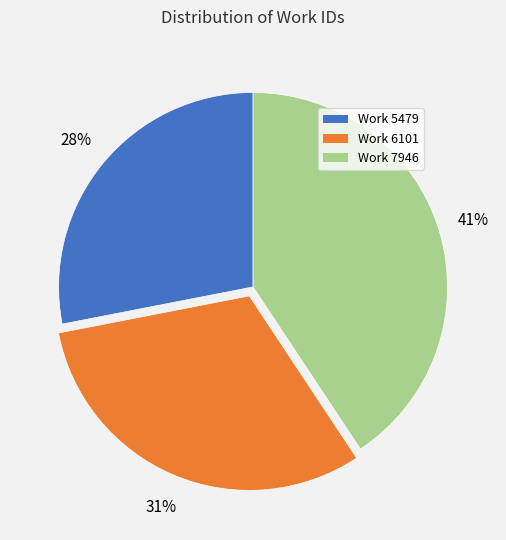

Is it true that Work 7946 is 28% of the pie?

False